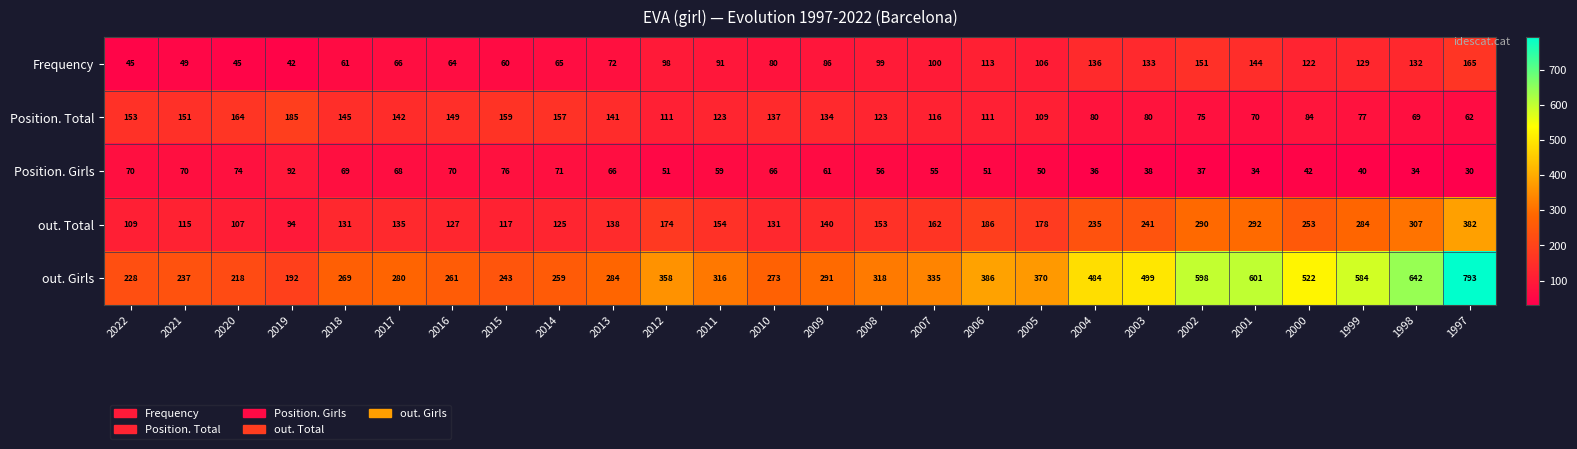

What is the difference between the second highest and minimum values in the out. Girls series?

450